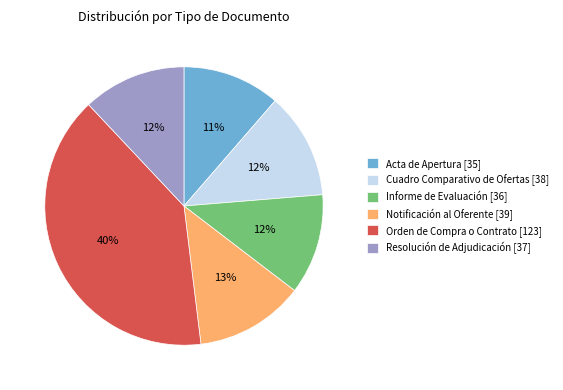

To the nearest percent, what is the difference between the Orden de Compra o Contrato and Acta de Apertura slice percentages?

29%